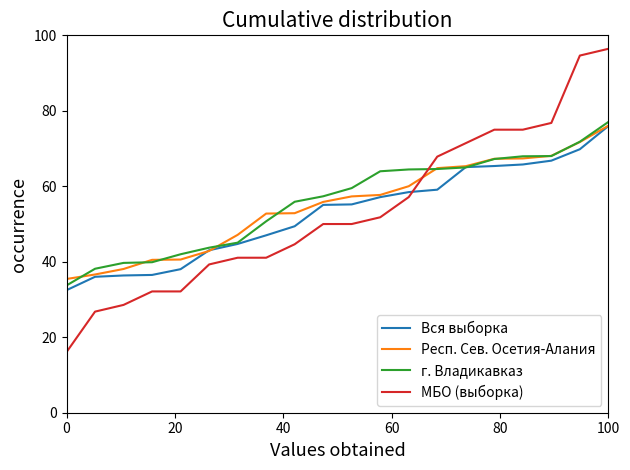

How many intersections are there between Вся выборка and МБО (выборка)?

1